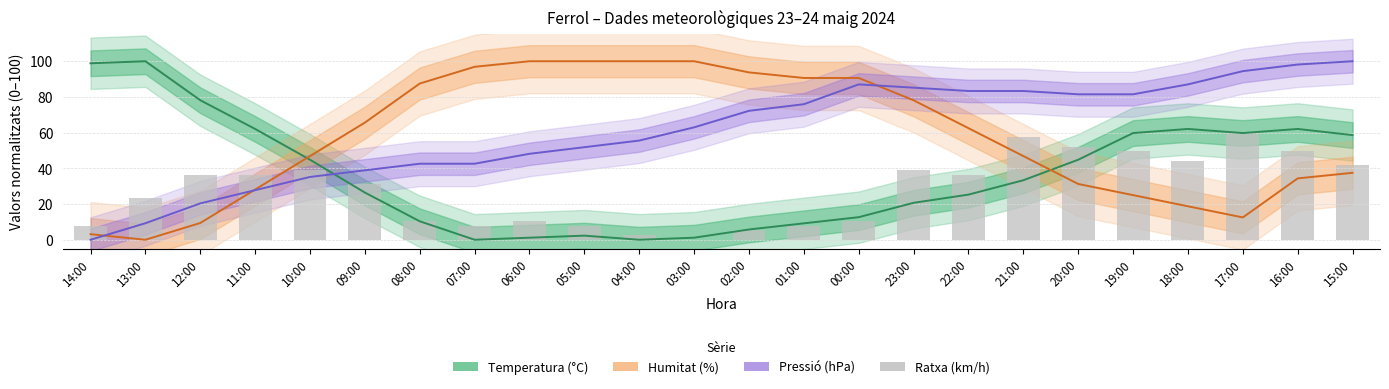

What is the value of the Pressió (hPa) bar at the 8th from the left?

42.6